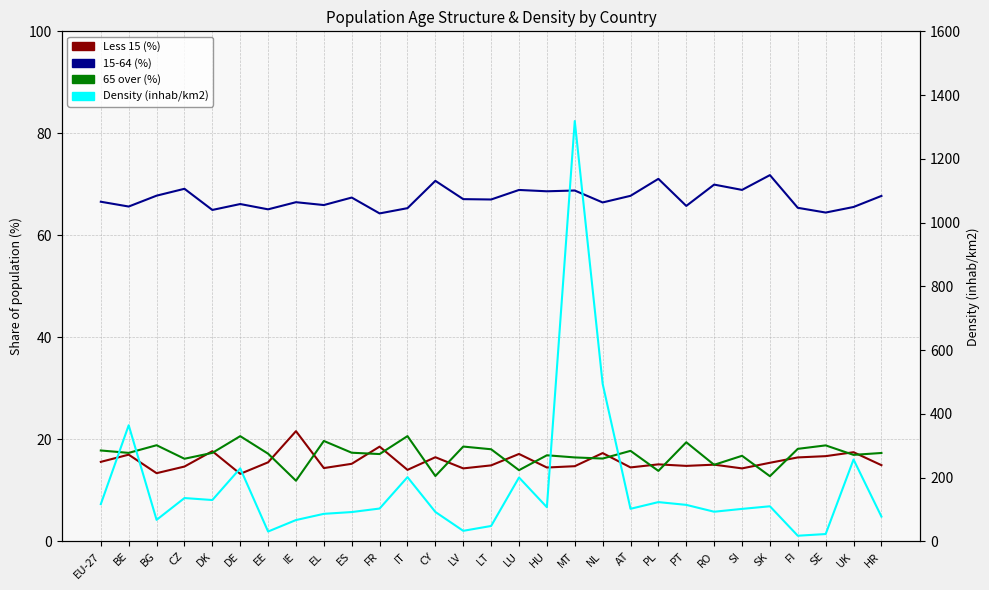

The value of 15-64 (%) at ES is 103.8. True or false?

False